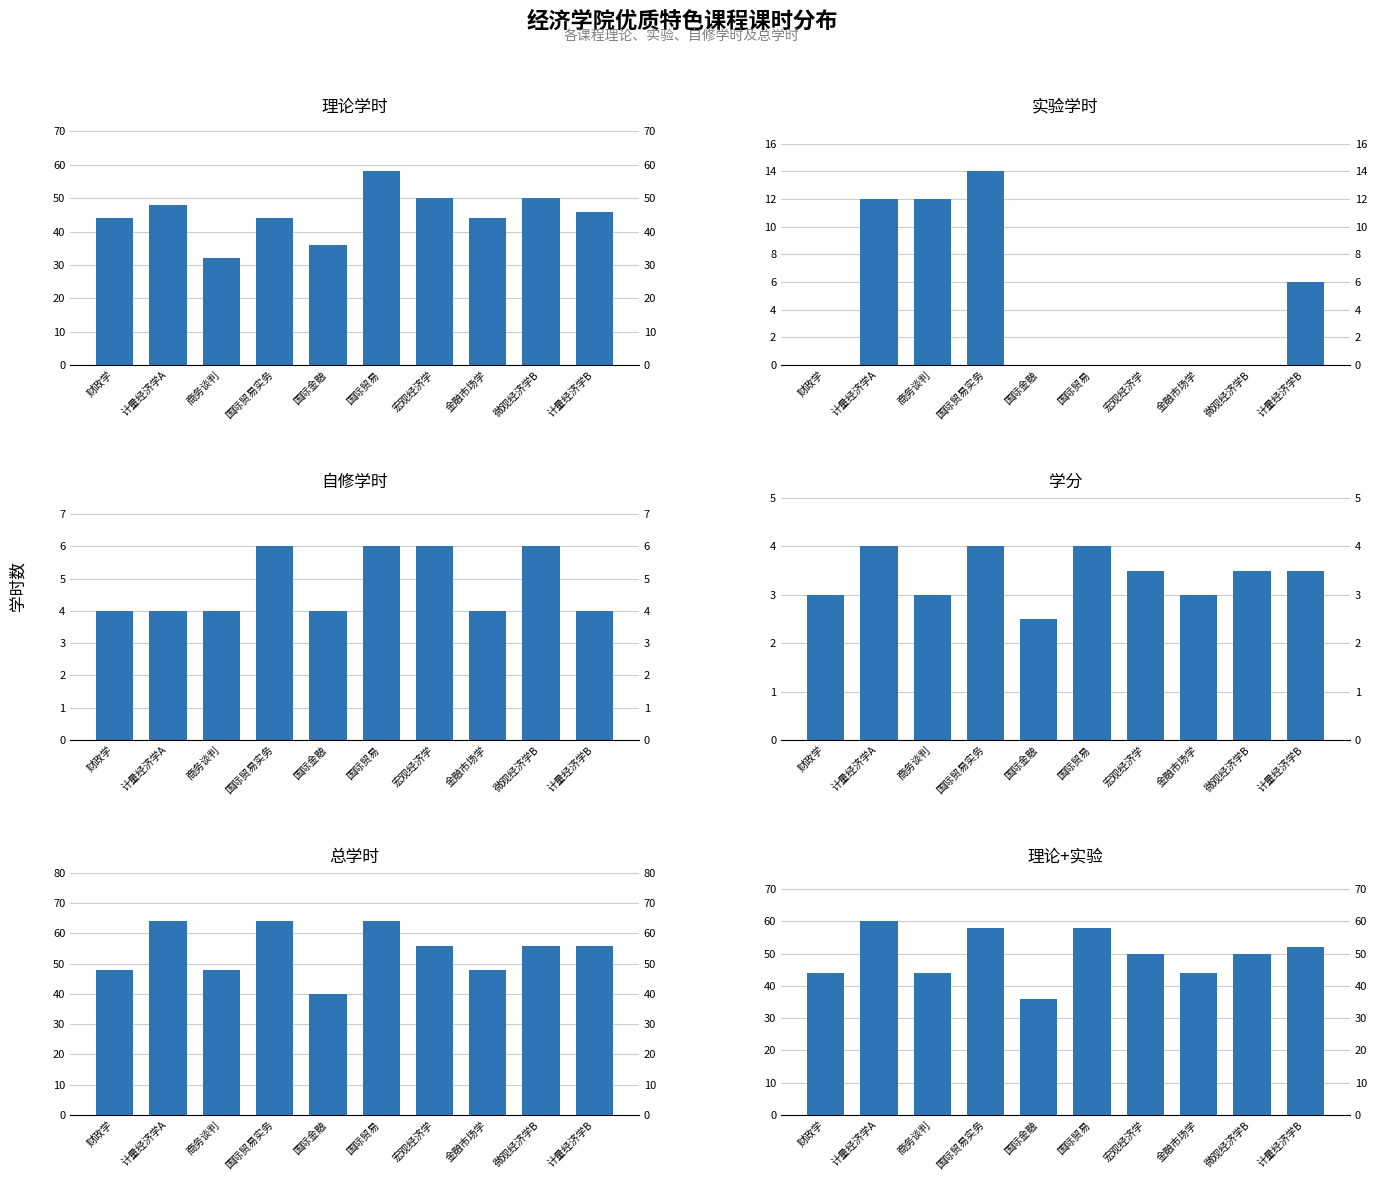

Which series has the widest spread of values?

理论学时